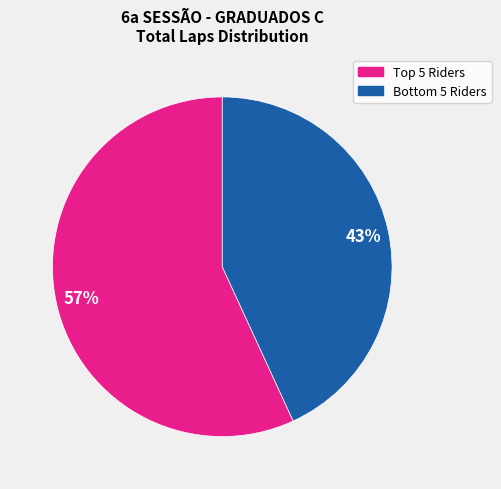

Does any single category account for the majority?

Yes